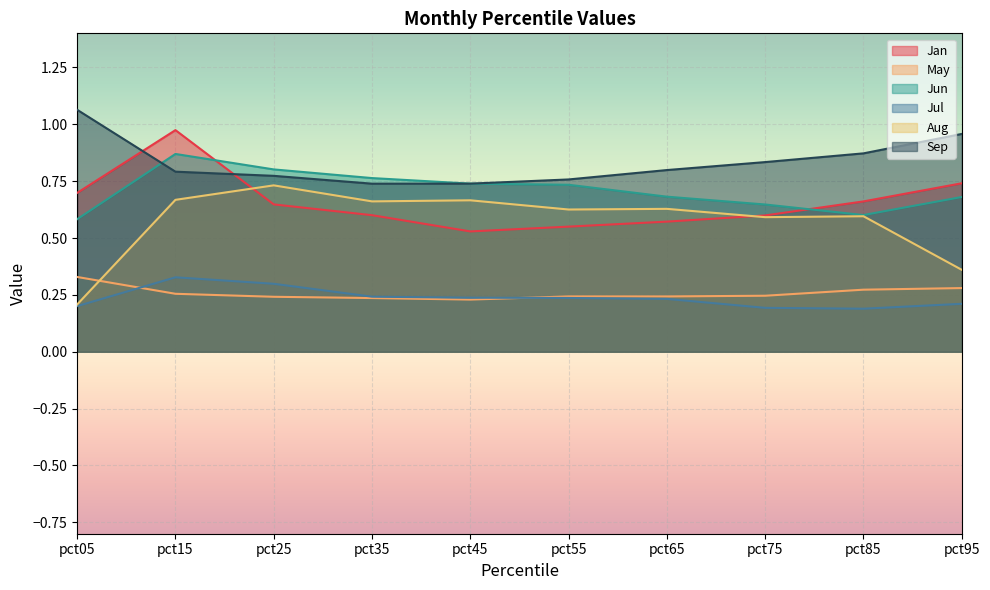

What are all the series names shown in the legend?

Jan, May, Jun, Jul, Aug, Sep